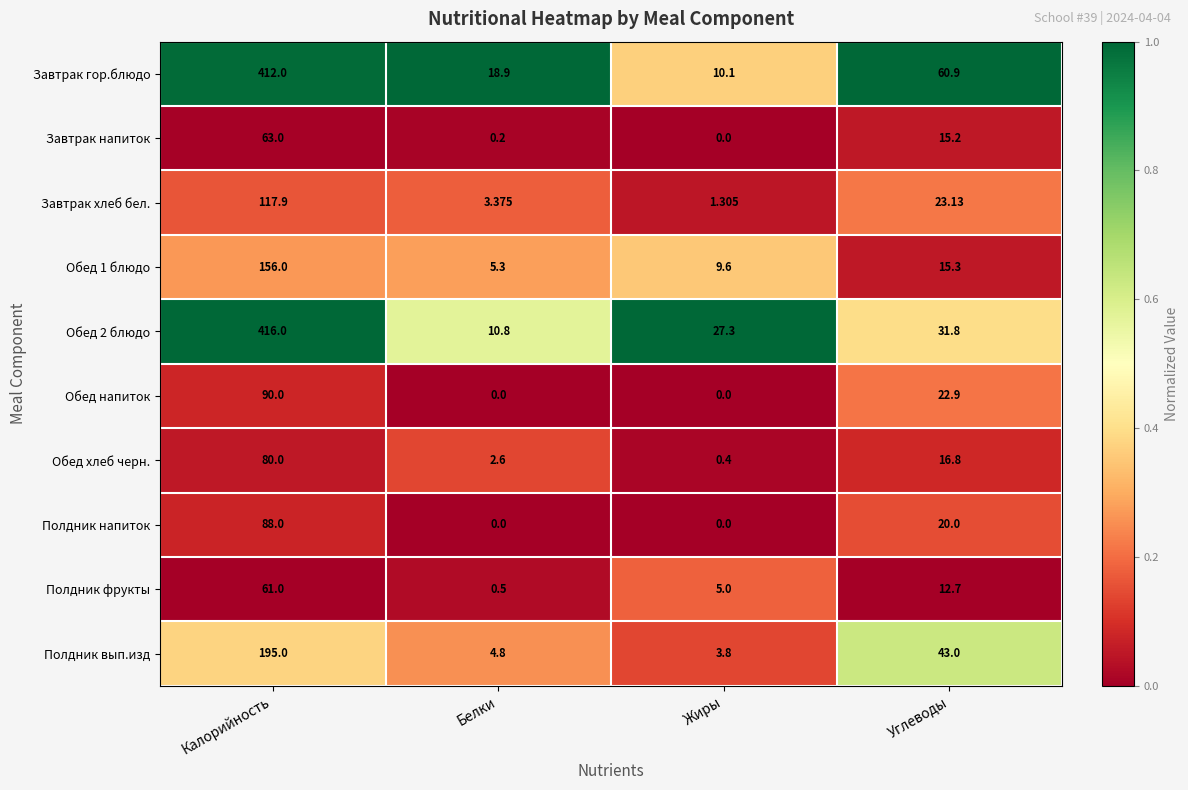

What is the difference between the highest and lowest values at Углеводы?

48.2